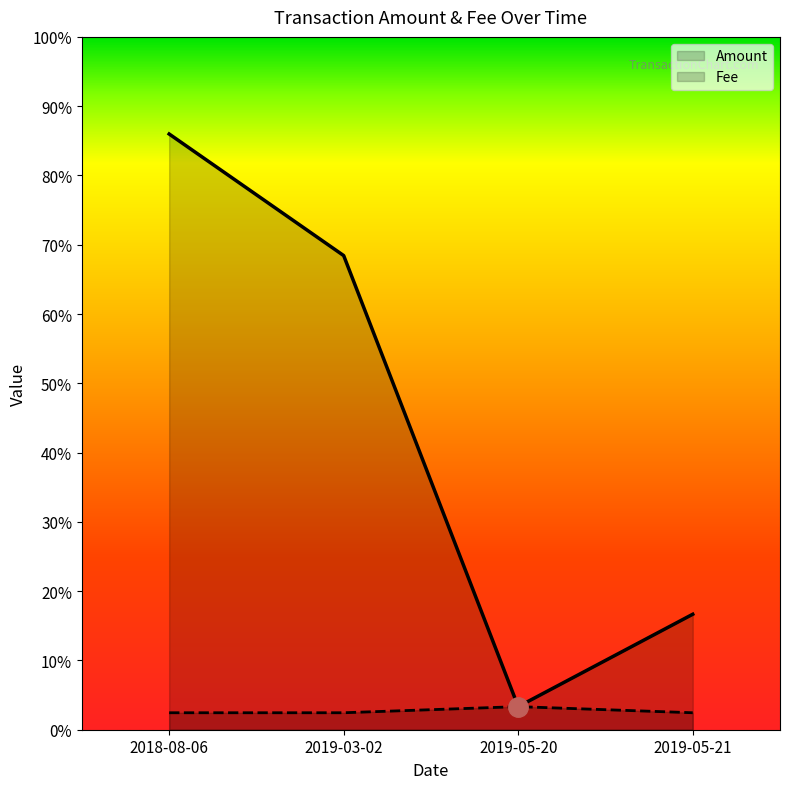

Reading right to left, transcribe all the data shown in this chart.

Amount: 2019-05-21=0.2	2019-05-20=0.0	2019-03-02=0.7	2018-08-06=0.9
Fee: 2019-05-21=0.0	2019-05-20=0.0	2019-03-02=0.0	2018-08-06=0.0